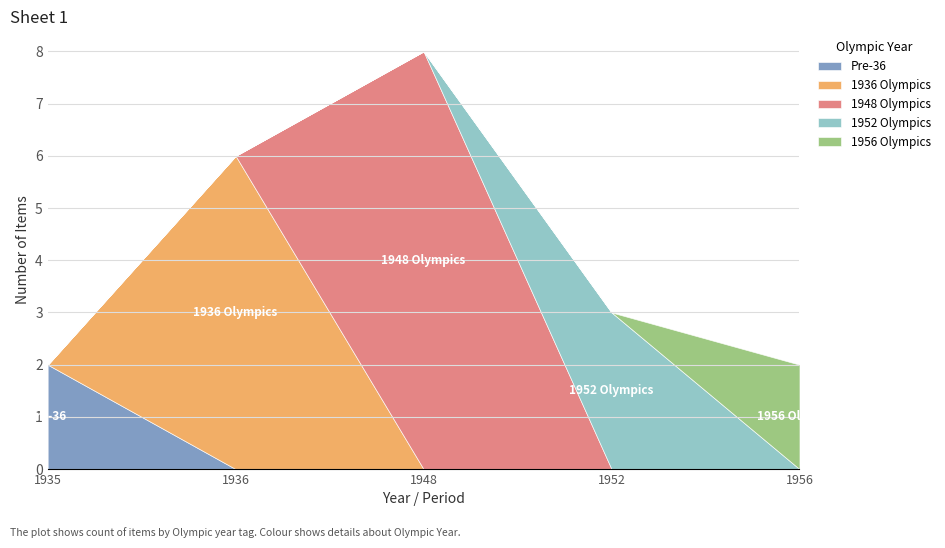

True or false: Other and 1936 Olympics intersect in this chart.

False